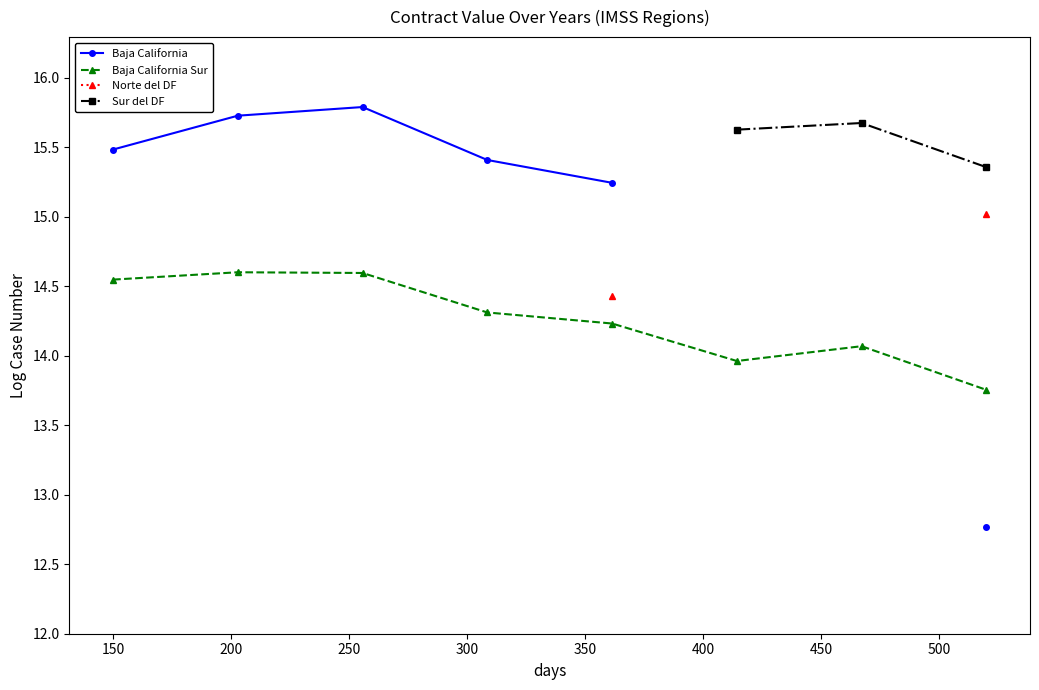

How many interior local peaks does the Baja California series have?

1